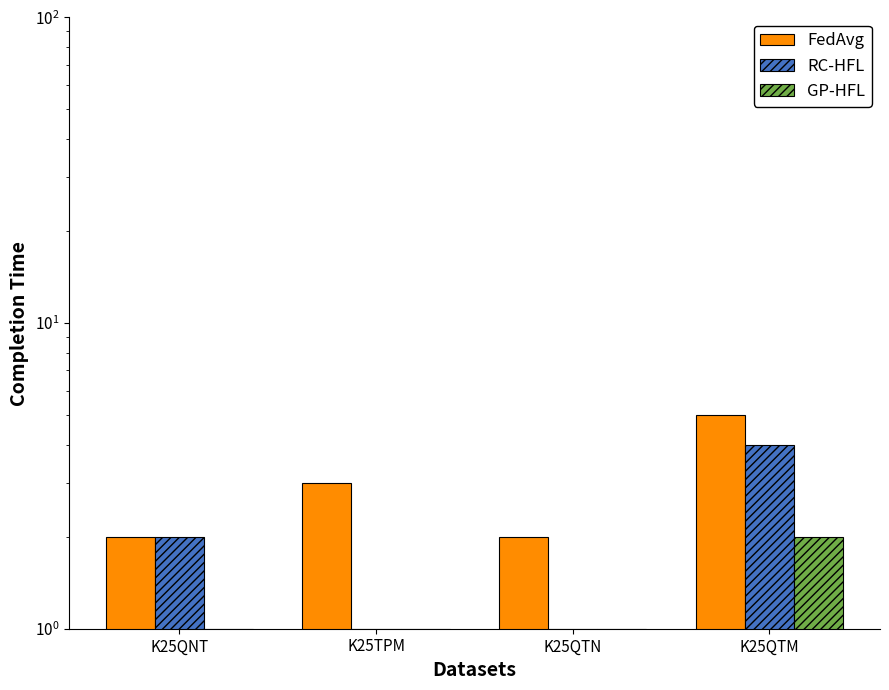

What is the maximum value shown in the chart?

5